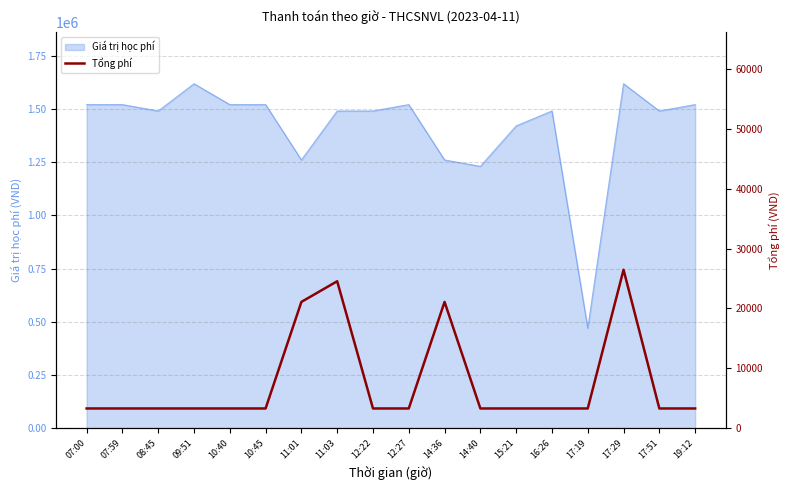

What is the greatest value displayed?

26470